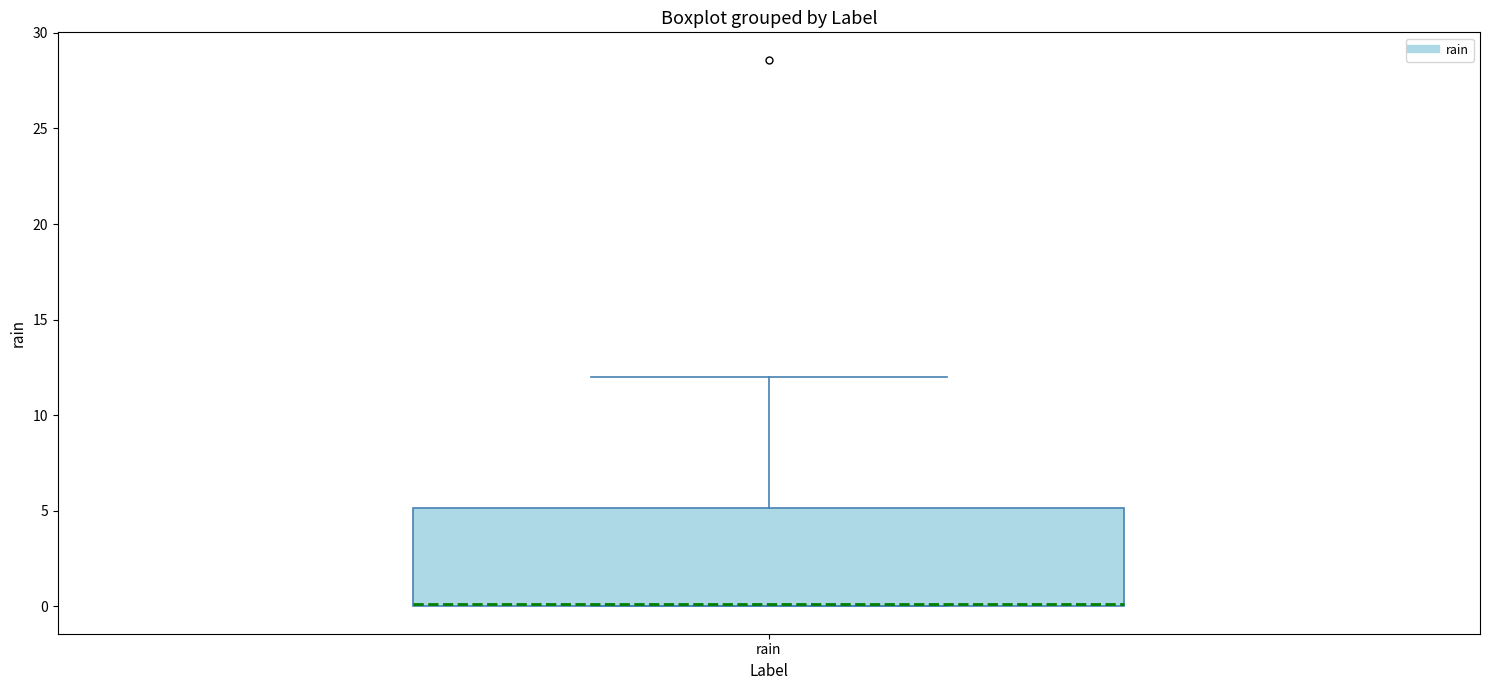

Transcribe this box plot: give where the median line is, the range the box spans, and where the two whiskers end, as read against the y-axis. The values are not printed on the chart, so give them approximately, as read against the axis.

median 0 (drawn on the box's lower edge), box 0 to 5, whiskers 0 to 12